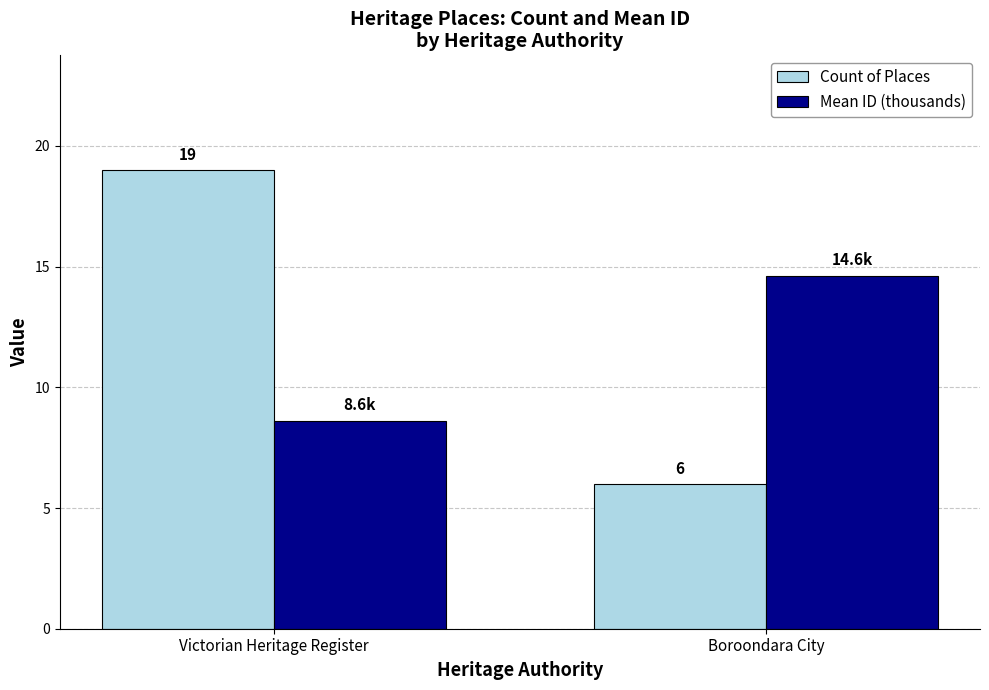

Which series changed the most between Victorian Heritage Register and Boroondara City?

Count of Places